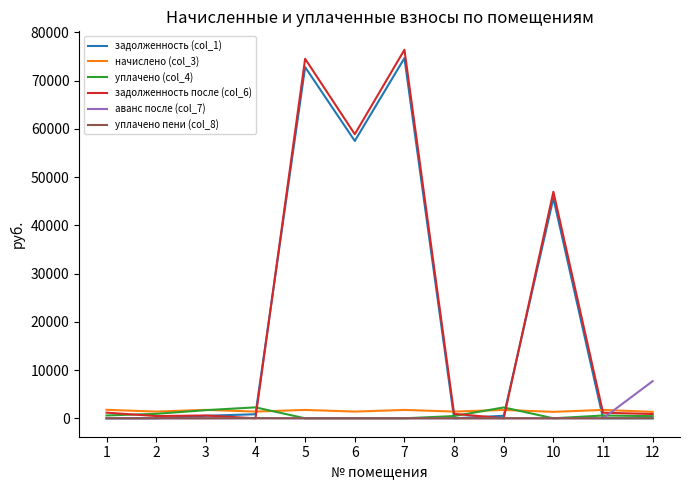

What is the maximum value shown in the chart?

76406.2